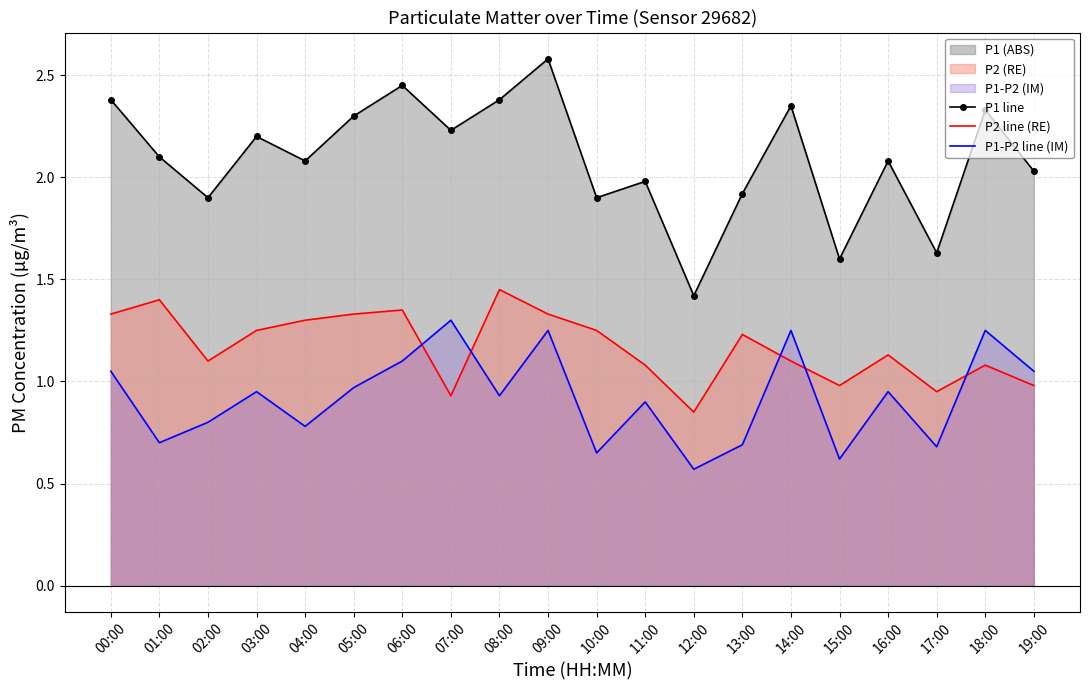

At which category is the sum across all series the highest?

09:00